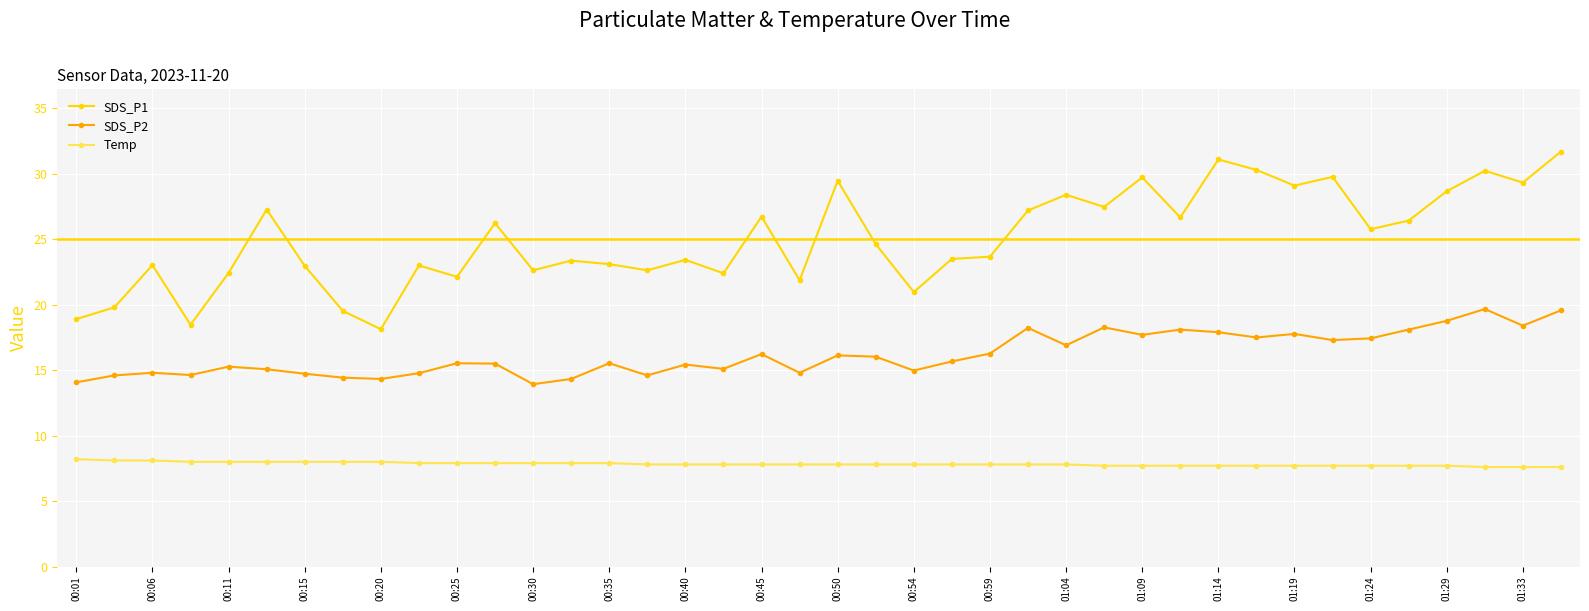

What is the minimum value for SDS_P2?

13.9